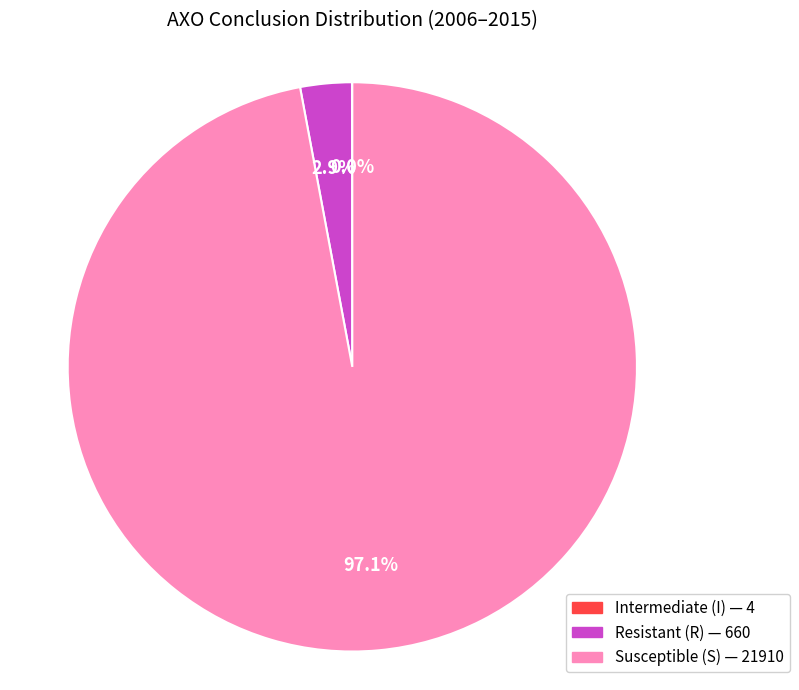

Does Resistant (R) — 660 represent more than half of the total?

No